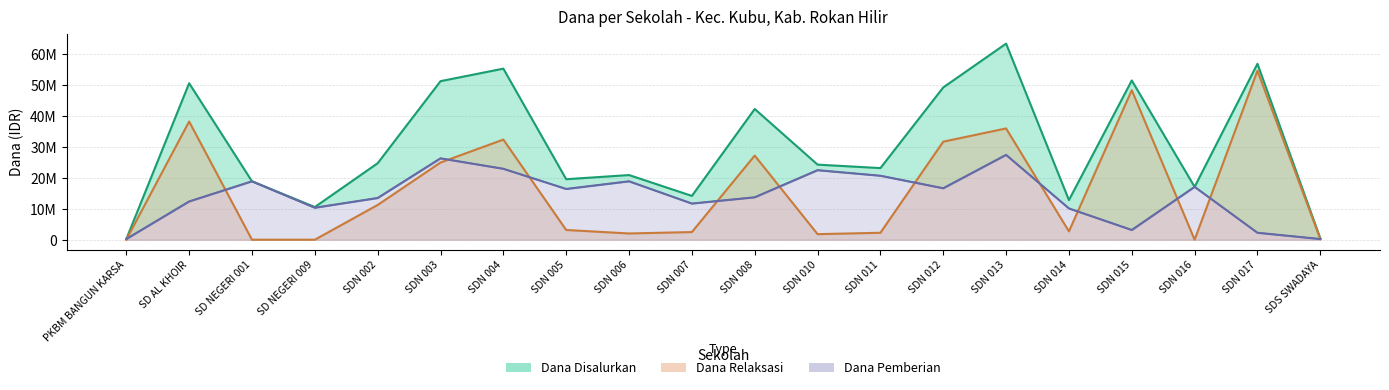

Which category has the highest value across all series?

SDN 013